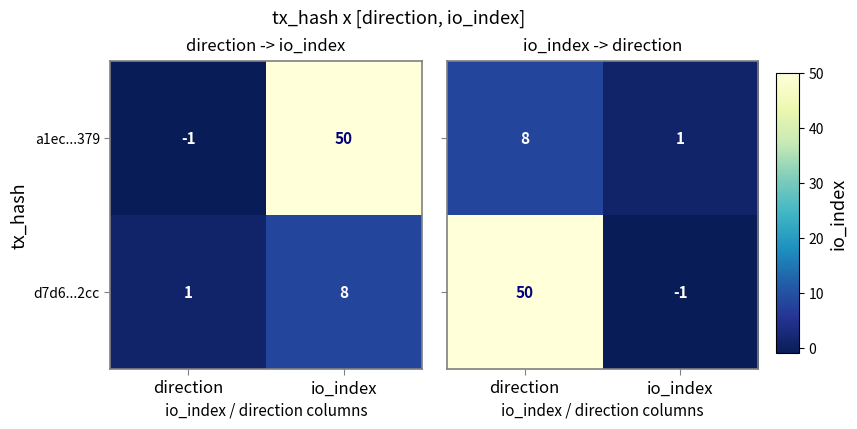

What is the highest value of the d7d6...2cc series?

8